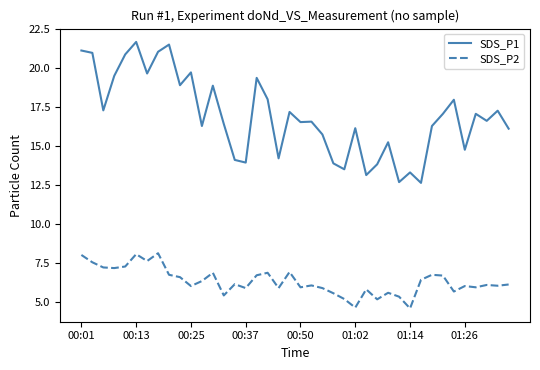

What is the minimum value for SDS_P2?

4.6